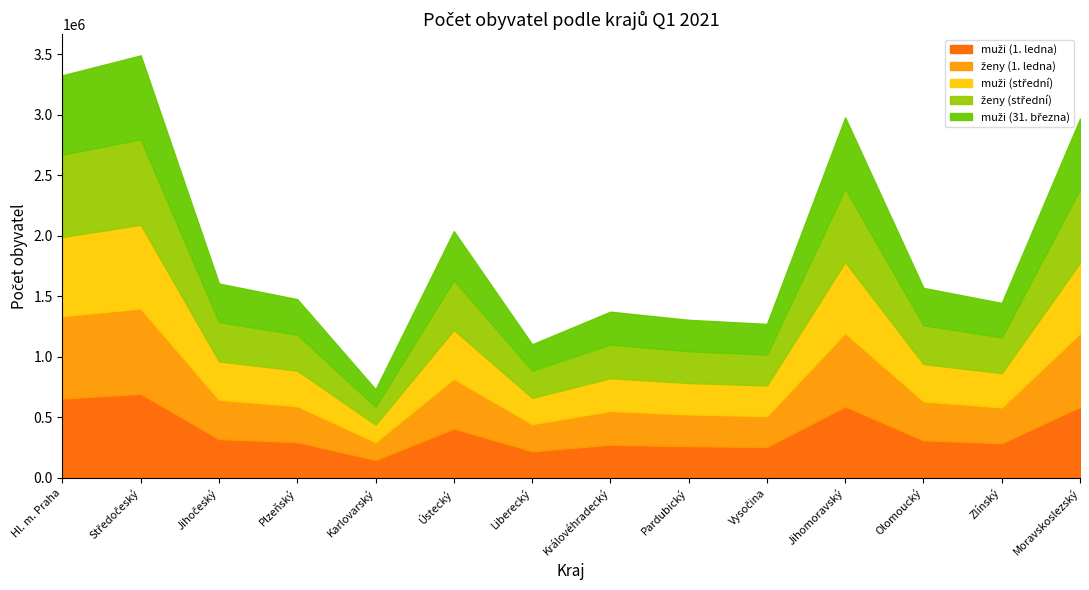

Does the chart have visible grid lines?

No